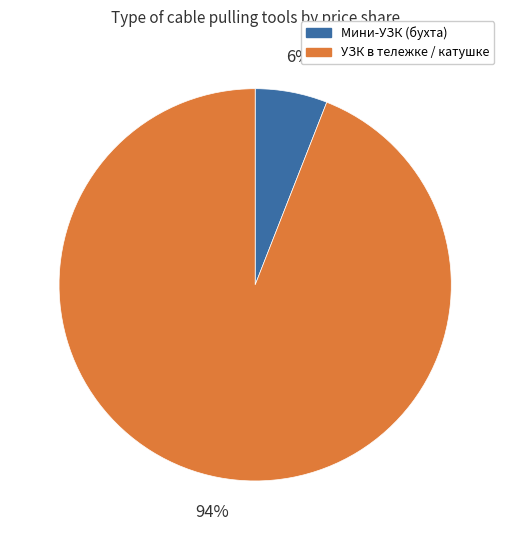

Is the sum of Мини-УЗК (бухта) and УЗК в тележке / катушке greater than half?

Yes